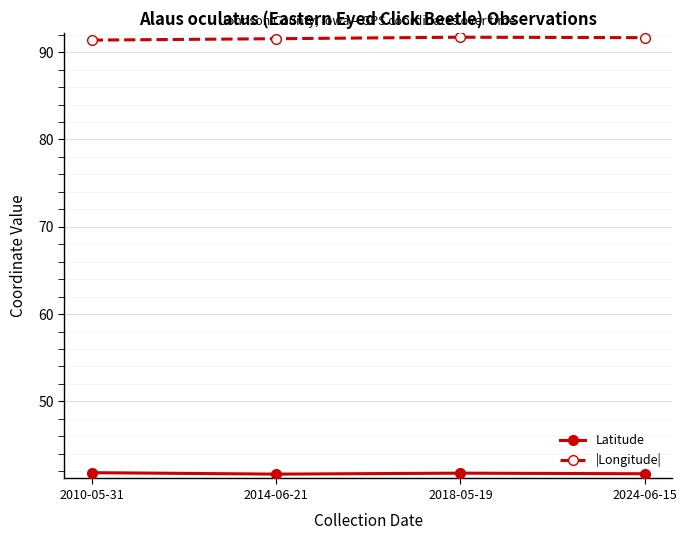

What is the sum of the |Longitude| values at 2024-06-15 and 2018-05-19?

183.4